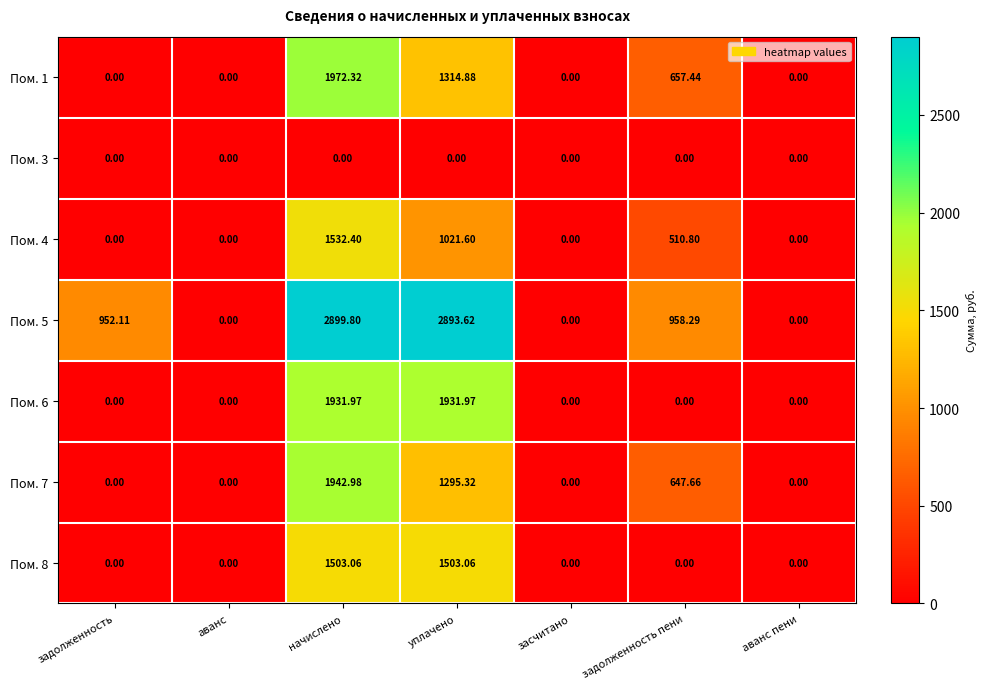

At which label does Пом. 7 reach its peak?

начислено